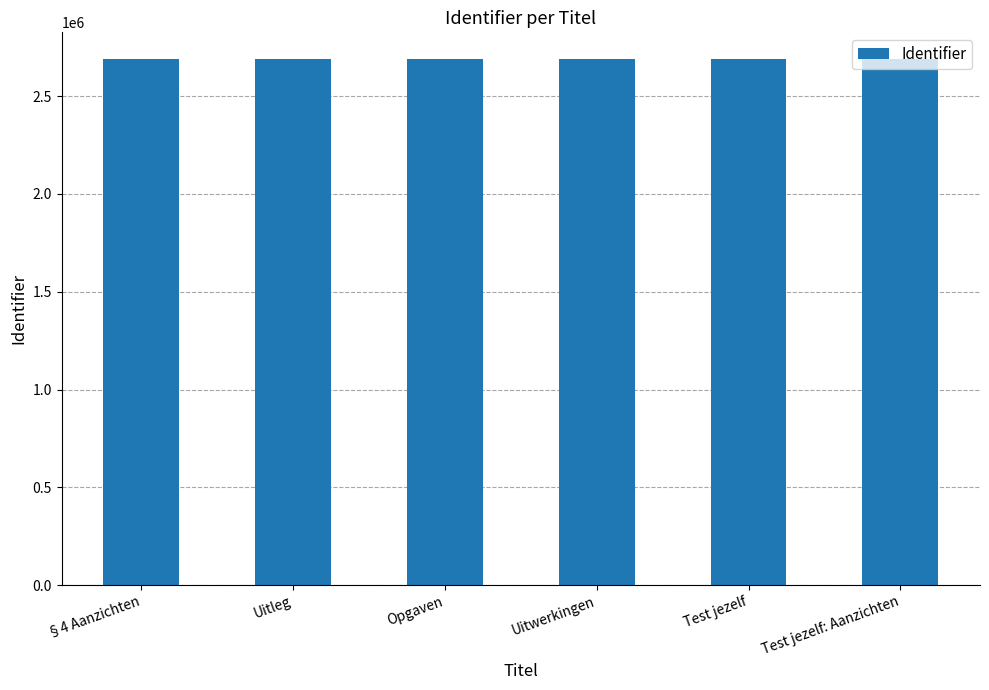

What is the label of the 5th bar from the left?

Test jezelf